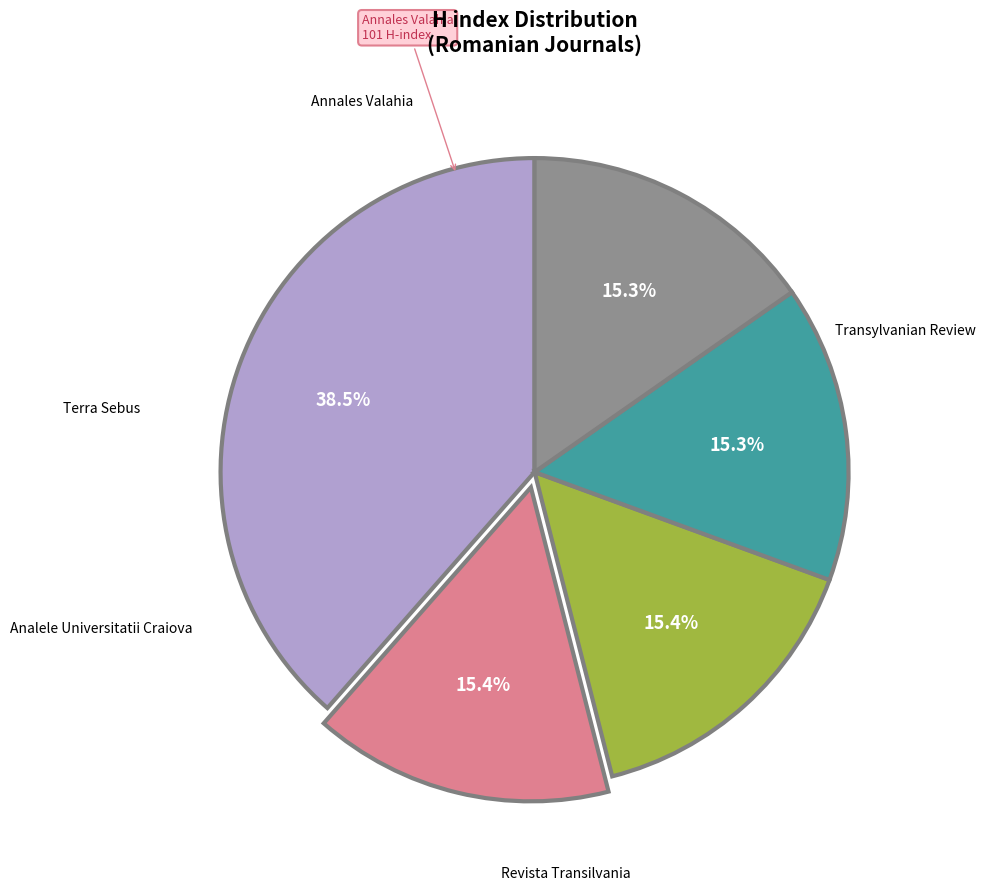

Does any single category account for the majority?

No